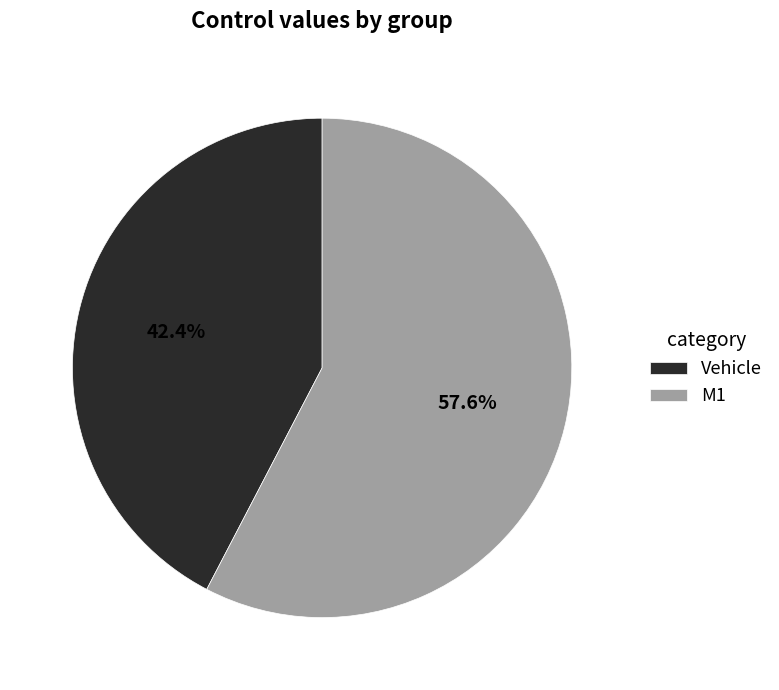

To the nearest percent, what percentage of the pie is M1?

58%